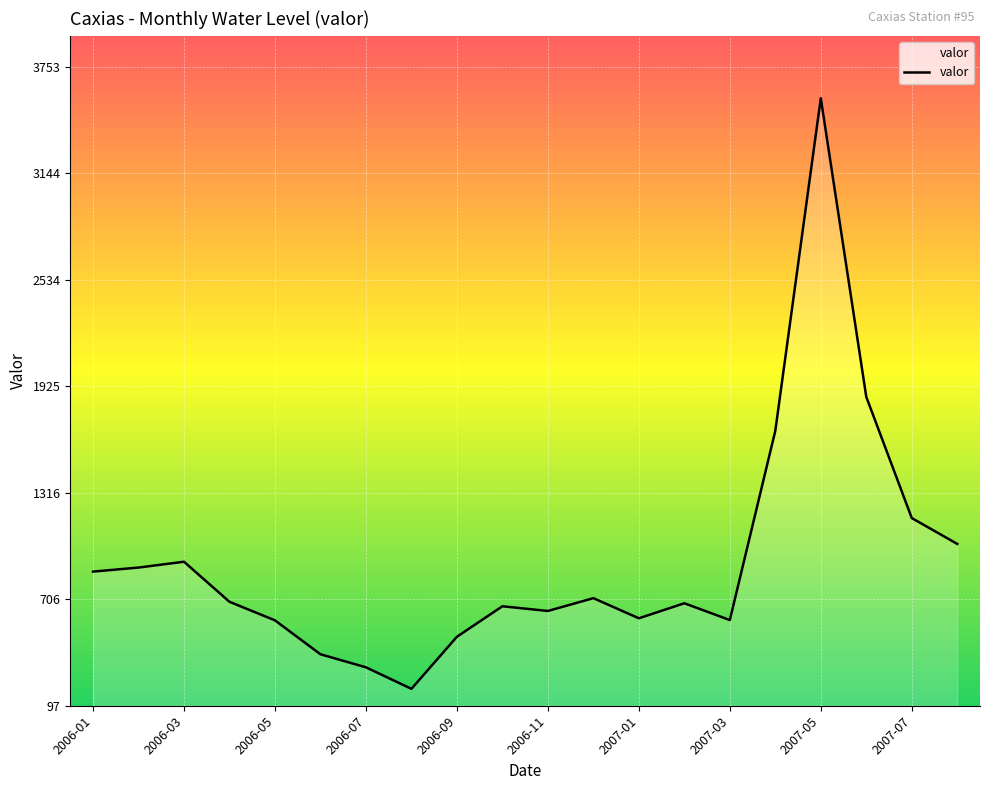

What is the difference between the maximum and minimum values?

3381.0